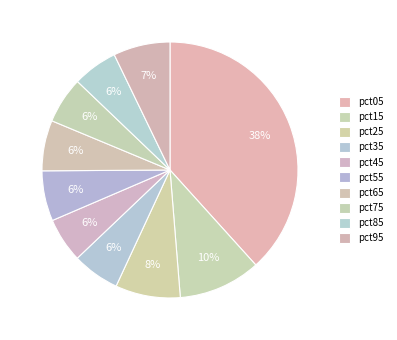

Count the number of slices in the pie.

10